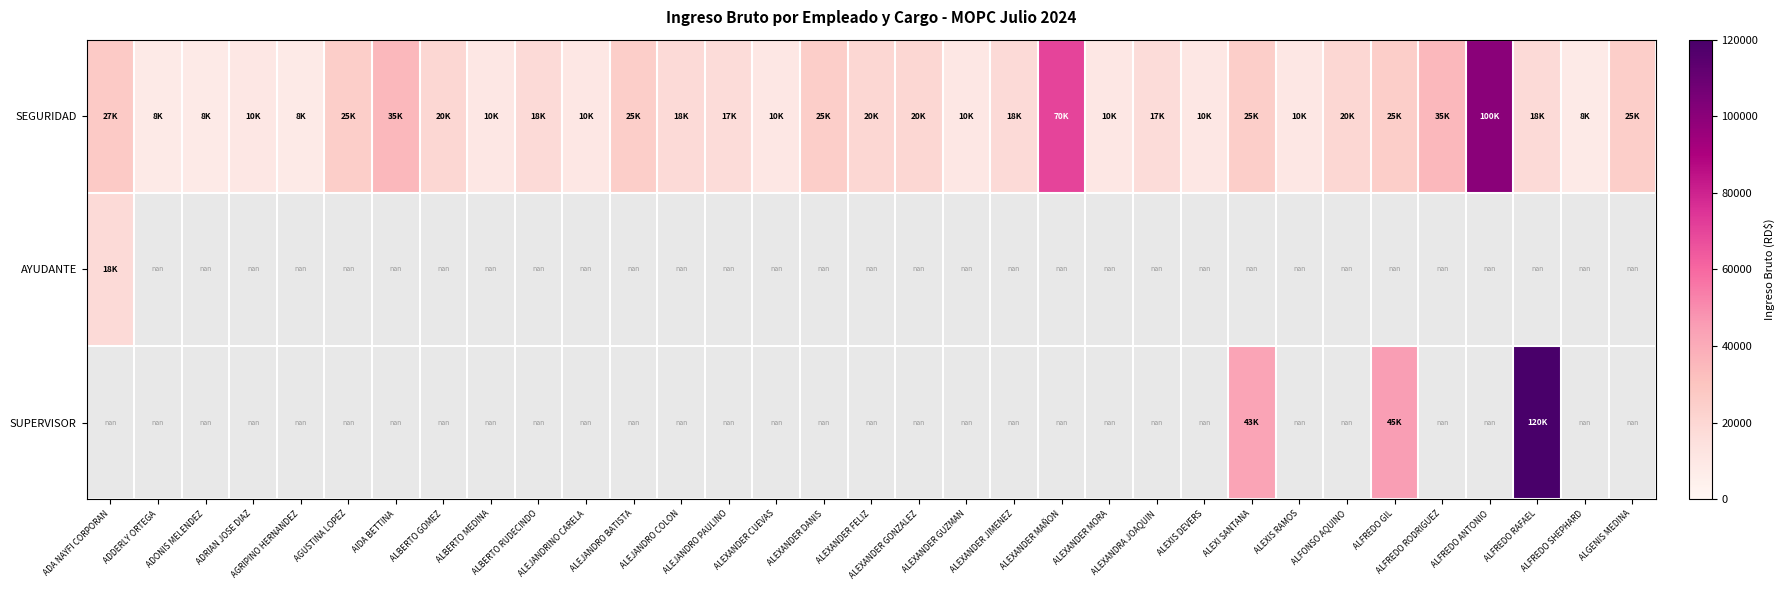

Rank the series at ALEJANDRINO CARELA from highest to lowest value.

SEGURIDAD, AYUDANTE, SUPERVISOR